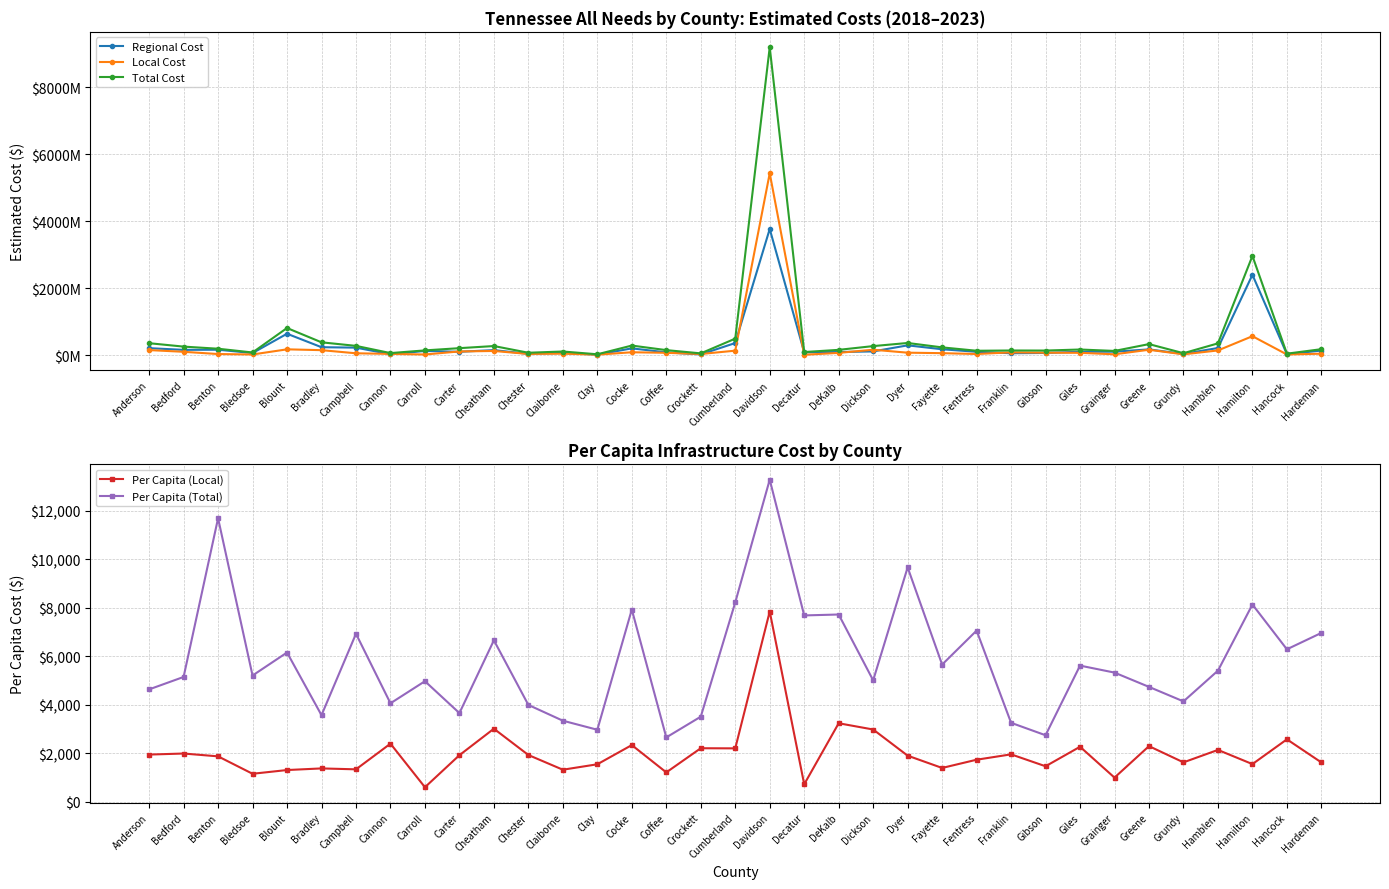

What is the lowest value of the Per Capita (Local) series?

591.2